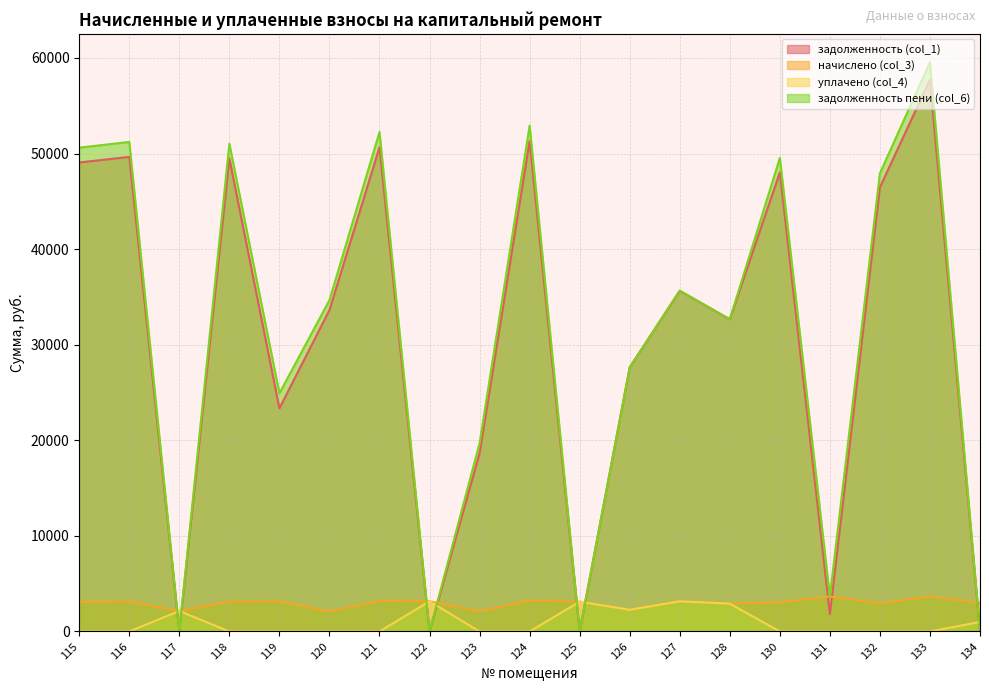

How many values in the задолженность (col_1) series exceed 33621?

10